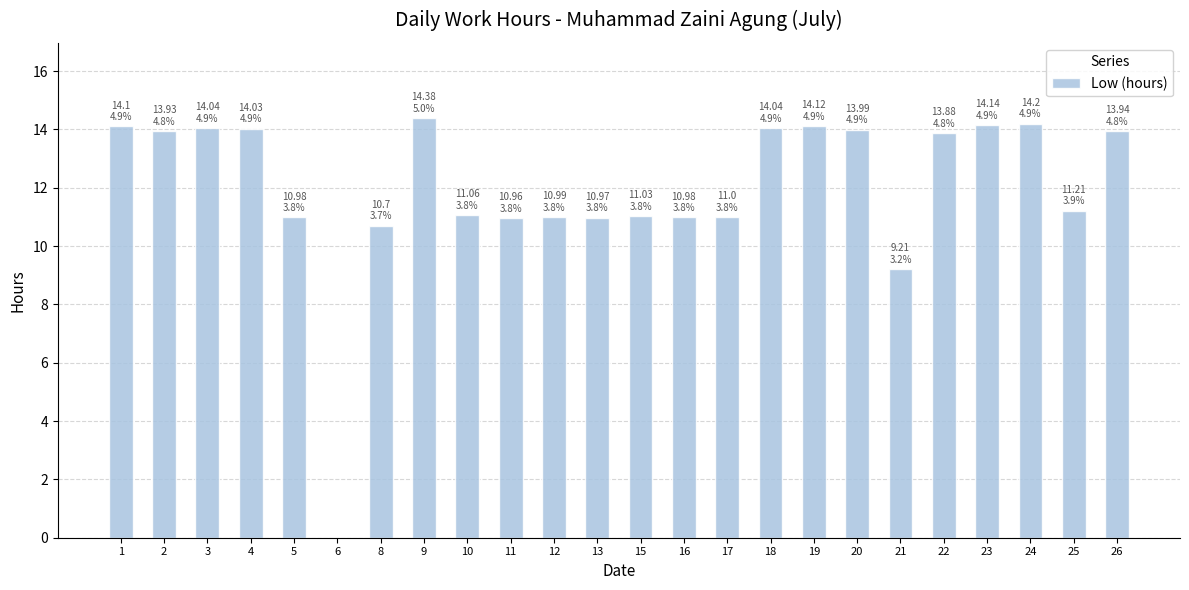

How many positive values are there?

23